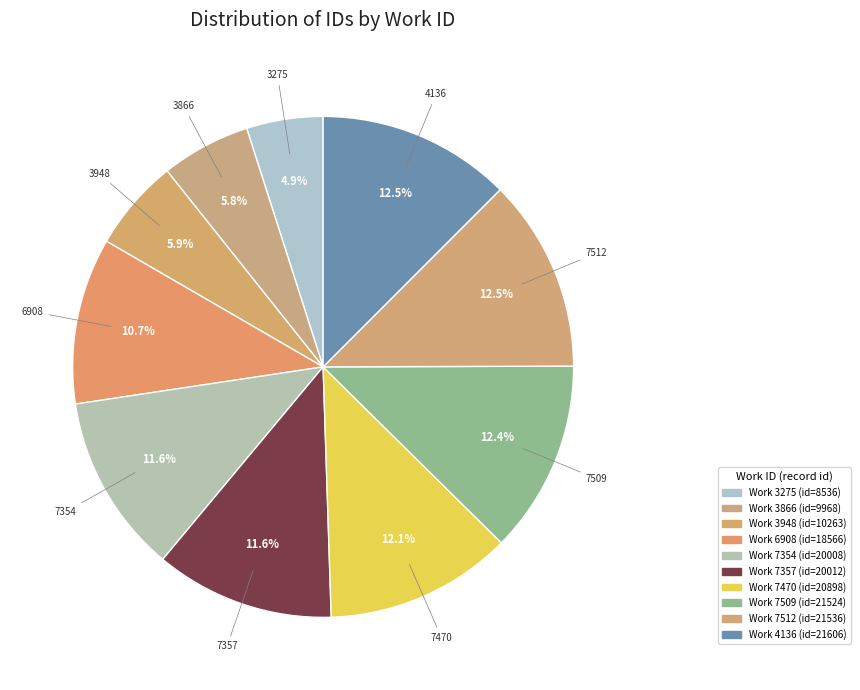

Which slice is the smallest?

3275